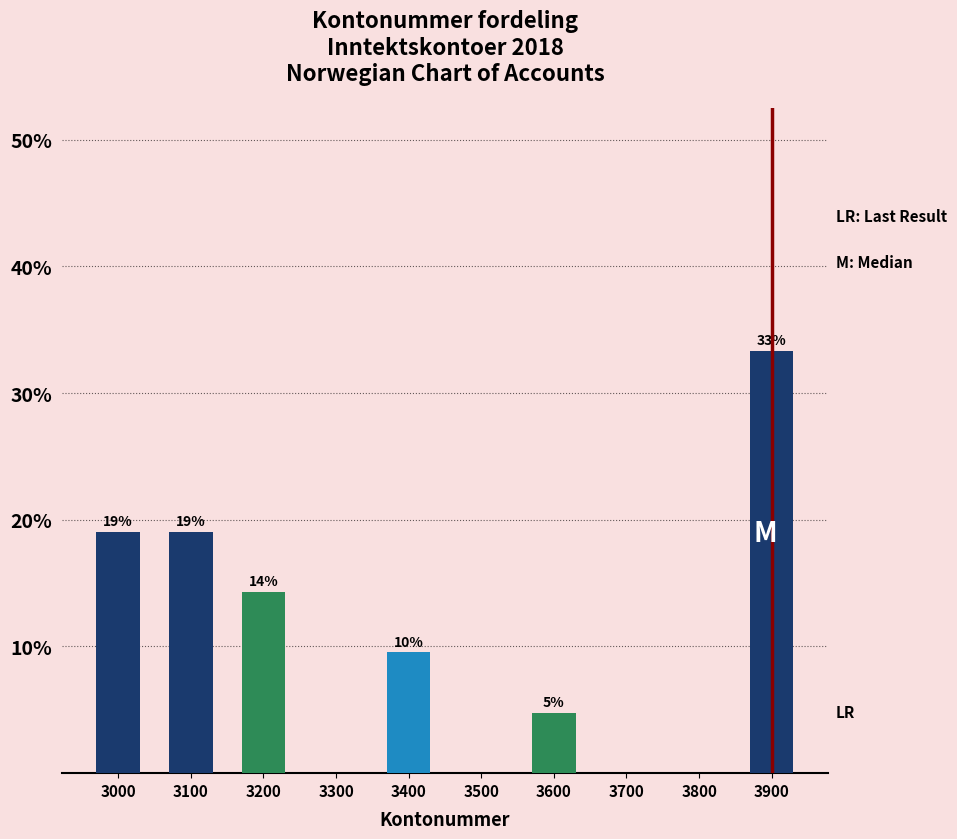

Are the bars horizontal?

No